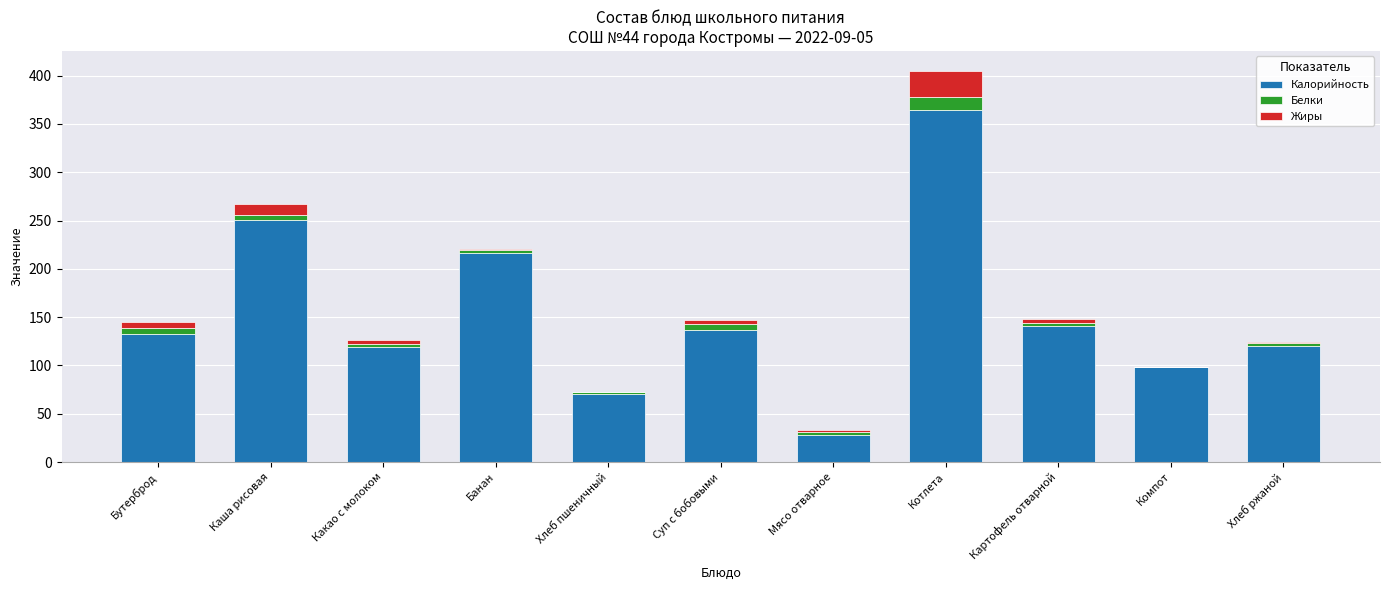

Is it true that Калорийность equals 25.1 at Хлеб пшеничный?

False